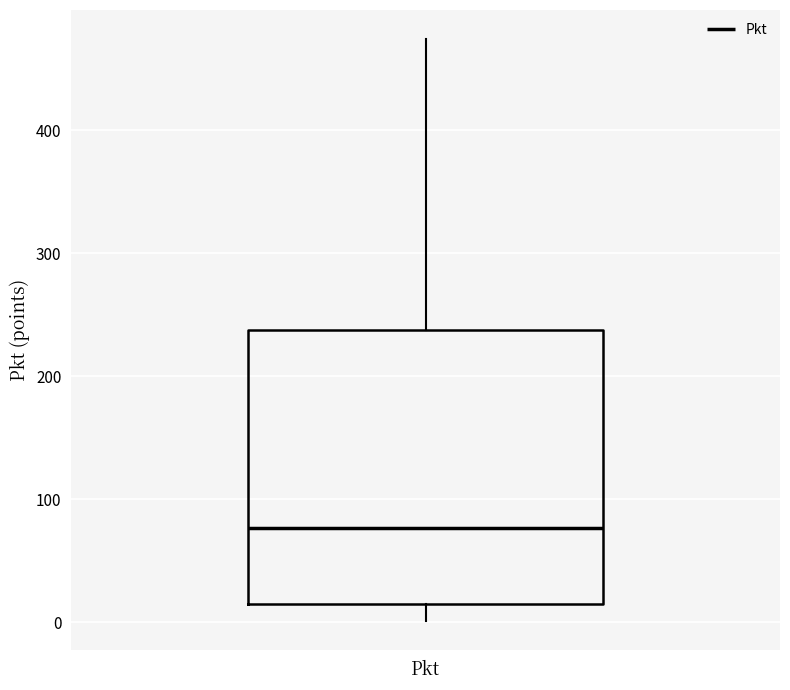

Where is the lower edge of the box for Pkt on the y-axis? The values are not printed on the chart, so give them approximately, as read against the axis.

10